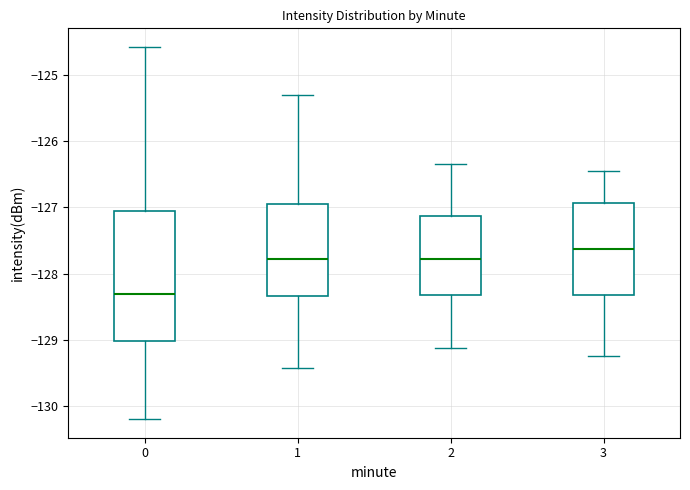

Reading left to right, transcribe this box plot: for each box, give where its median line is, the range the box spans, and where its two whiskers end, as read against the y-axis. The values are not printed on the chart, so give them approximately, as read against the axis.

0: median -128.3, box -129.0 to -127.1, whiskers -130.2 to -124.6
1: median -127.8, box -128.3 to -126.9, whiskers -129.4 to -125.3
2: median -127.8, box -128.3 to -127.1, whiskers -129.1 to -126.3
3: median -127.6, box -128.3 to -126.9, whiskers -129.2 to -126.5